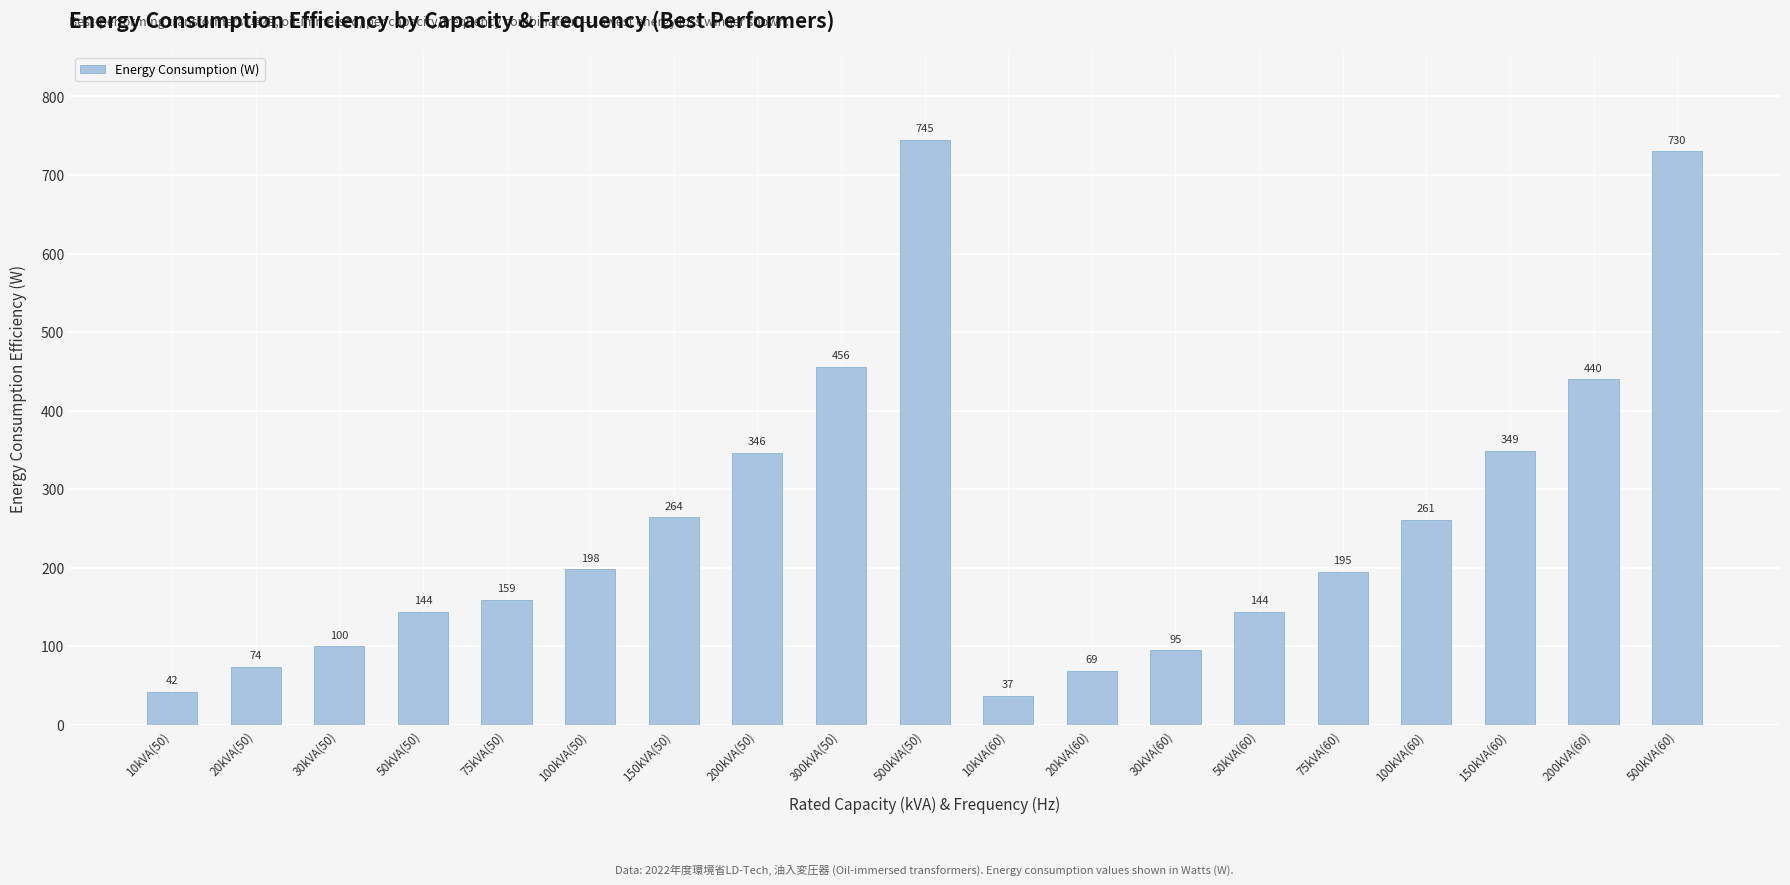

Approximately how many times larger is the value at 50kVA(60) compared to 30kVA(60)?

1.5